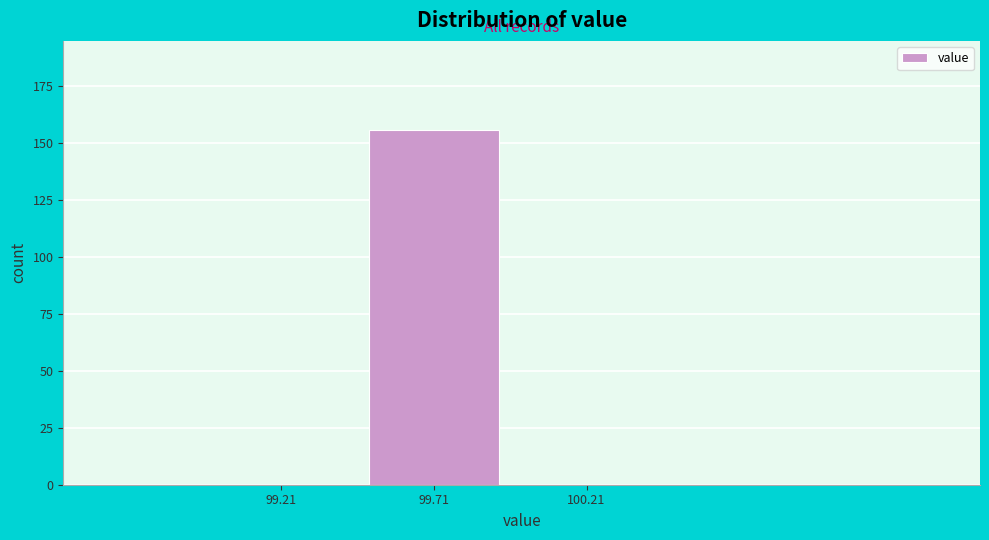

Reading left to right, transcribe this chart: for each bar, give the range it covers on the x-axis and its height. The values are not printed on the chart, so give them approximately, as read against the axis.

99.0 to 99.5: 0
99.5 to 100.0: 155
100.0 to 100.5: 0